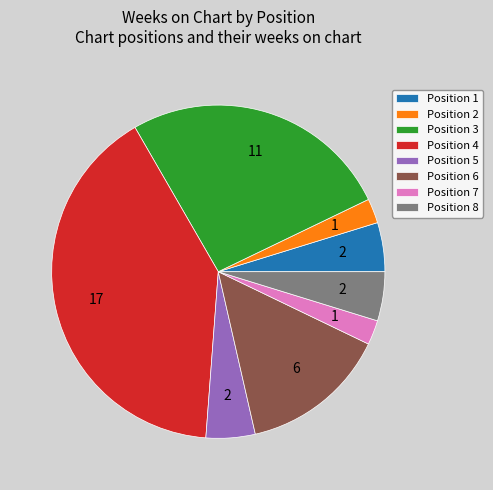

Combined, do Position 7 and Position 1 account for over 50%?

No